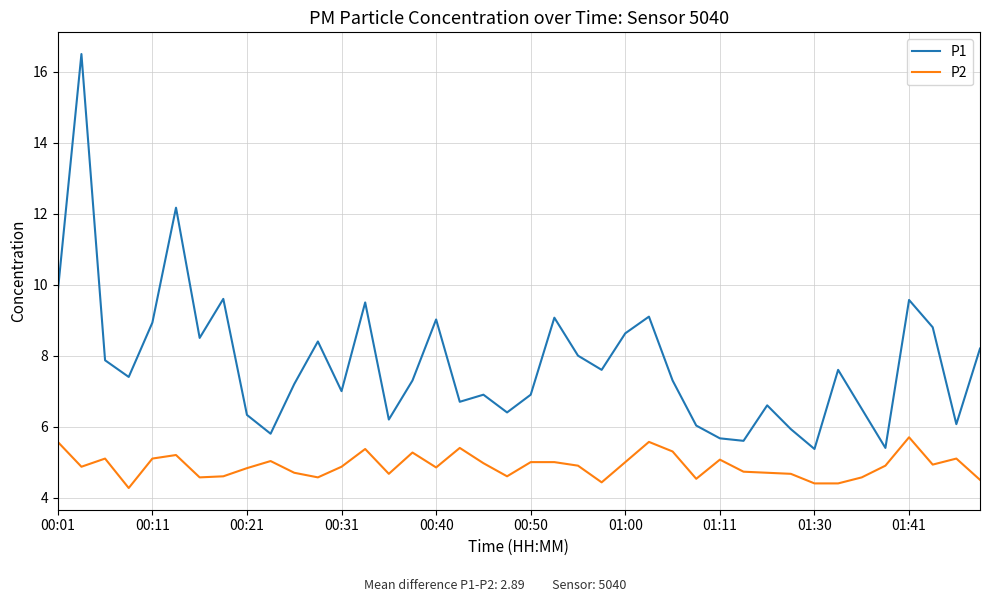

Which series has the largest total across all categories?

P1